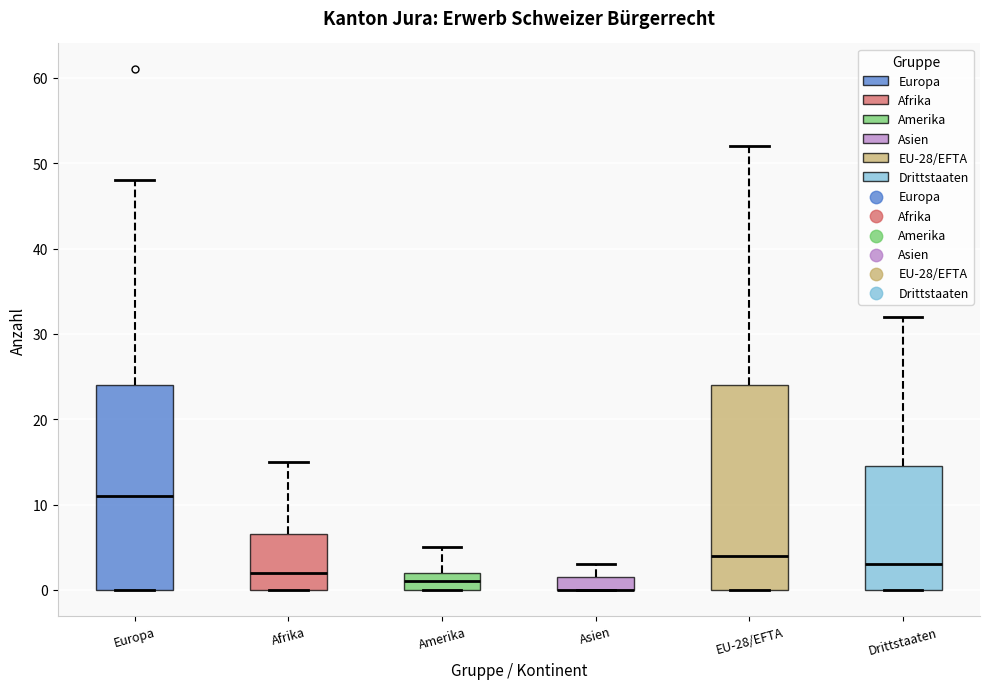

Reading left to right, transcribe this box plot: for each box, give where its median line is, the range the box spans, and where its two whiskers end, as read against the y-axis. The values are not printed on the chart, so give them approximately, as read against the axis.

Europa: median 11, box 0 to 24, whiskers 0 to 48
Afrika: median 2, box 0 to 7, whiskers 0 to 15
Amerika: median 1, box 0 to 2, whiskers 0 to 5
Asien: median 0 (drawn on the box's lower edge), box 0 to 2, whiskers 0 to 3
EU-28/EFTA: median 4, box 0 to 24, whiskers 0 to 52
Drittstaaten: median 3, box 0 to 15, whiskers 0 to 32